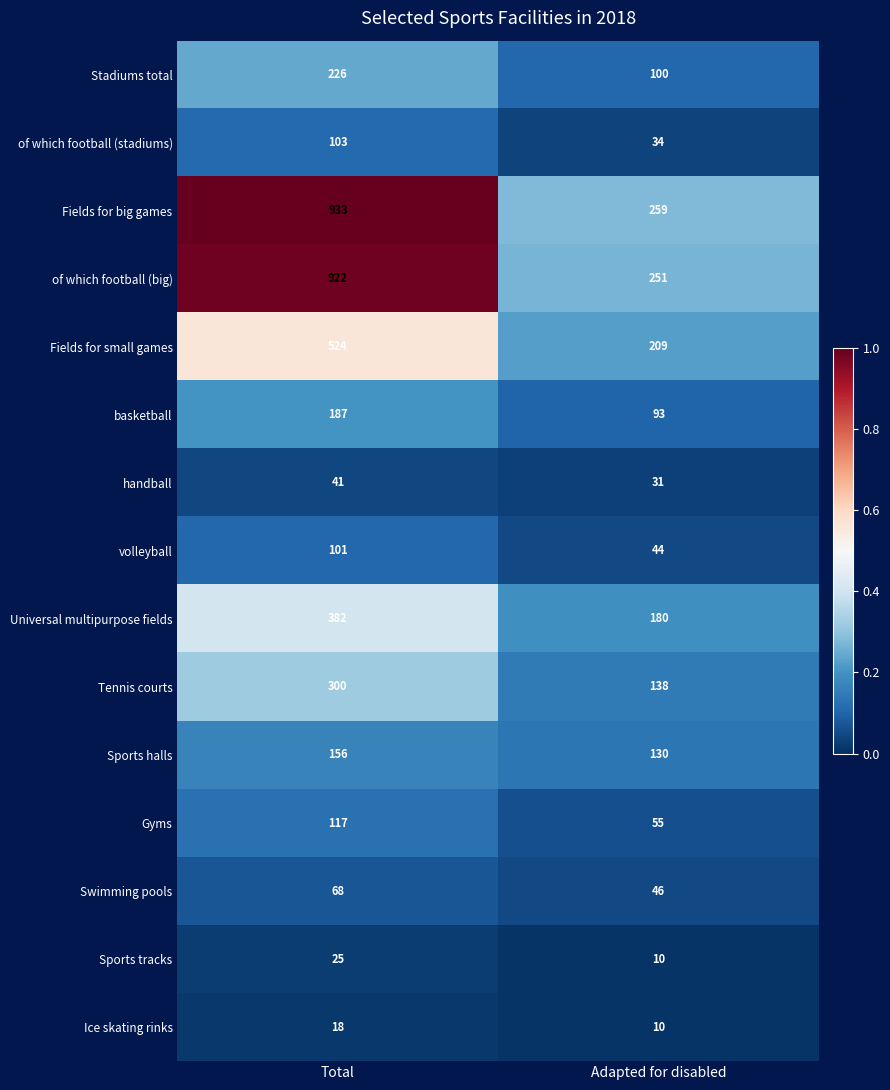

The Ice skating rinks series shows 24 at Total. True or false?

False